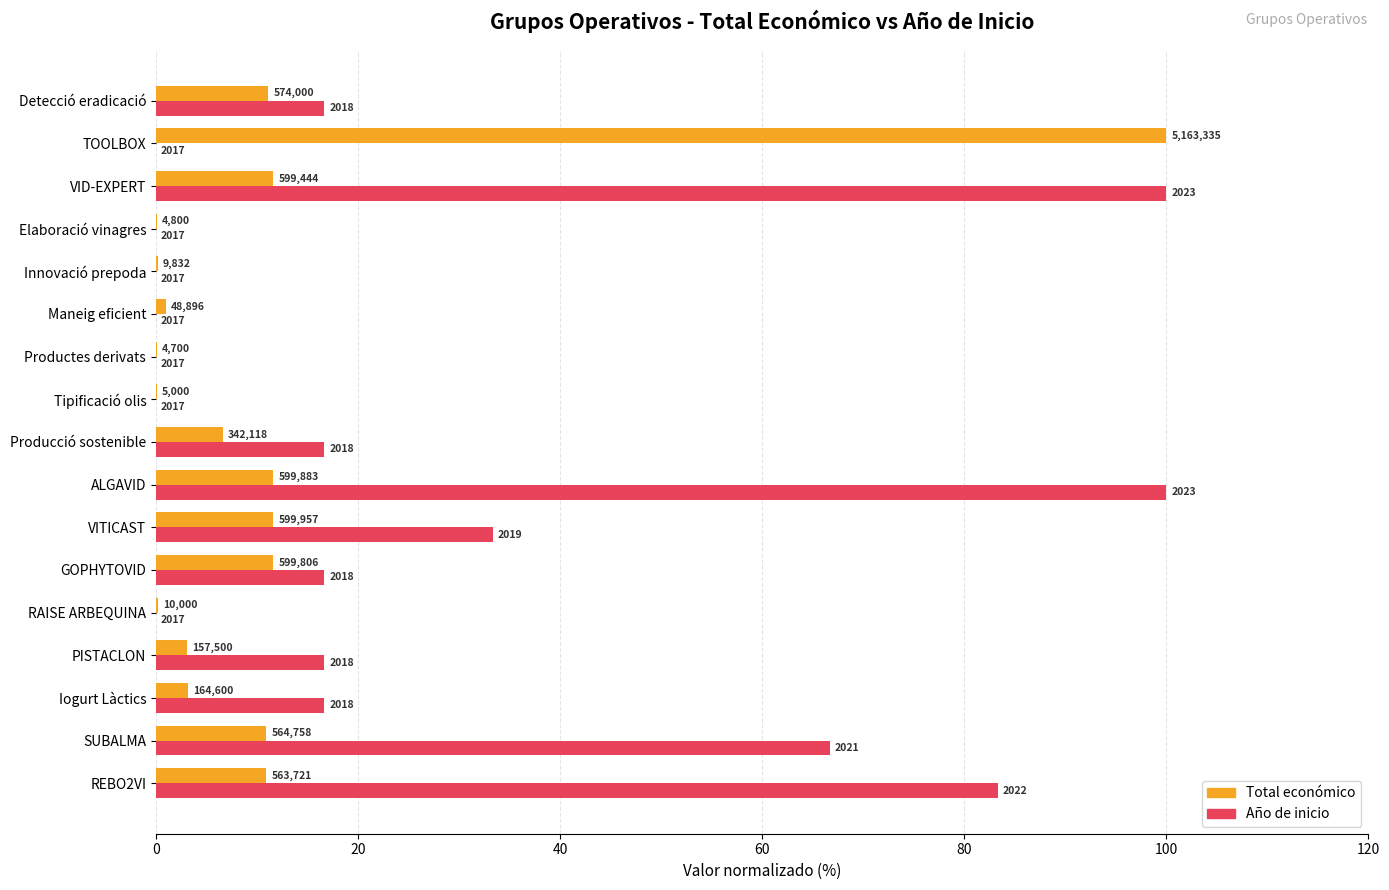

What are all the series names shown in the legend?

Total económico, Año de inicio